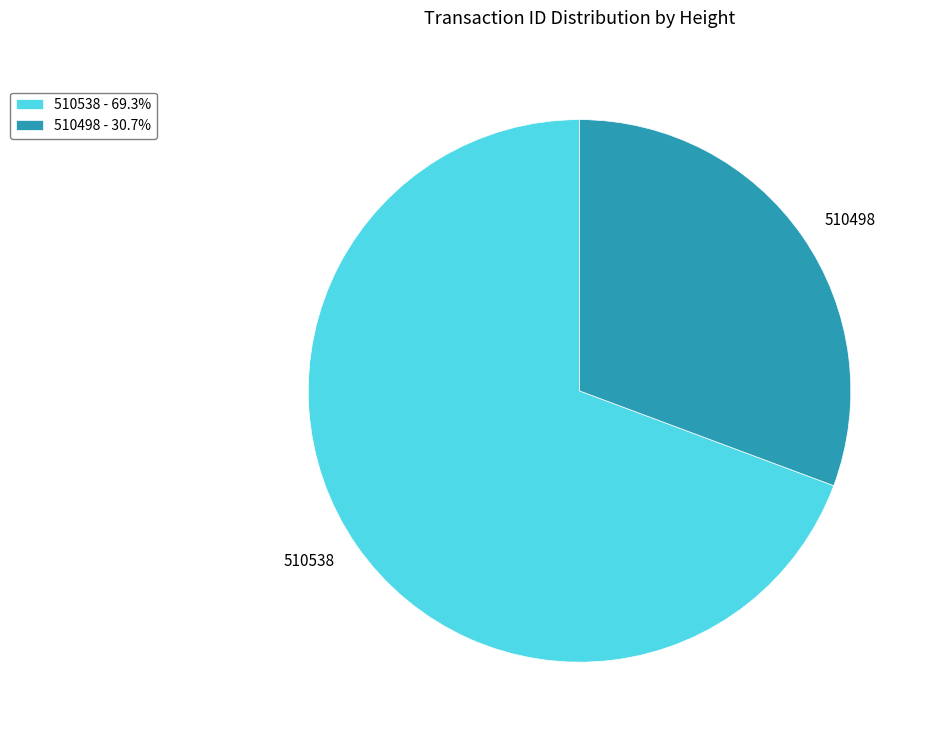

Is there any slice that represents more than half of the pie?

Yes